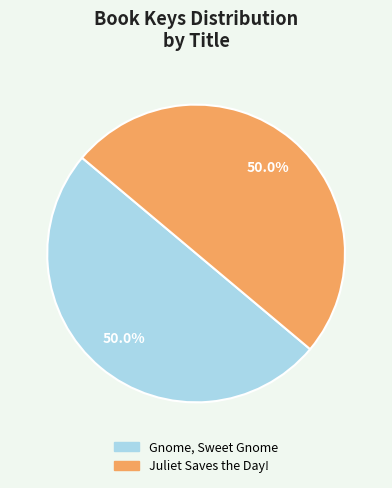

Is it true that Gnome, Sweet Gnome is 61% of the pie?

False